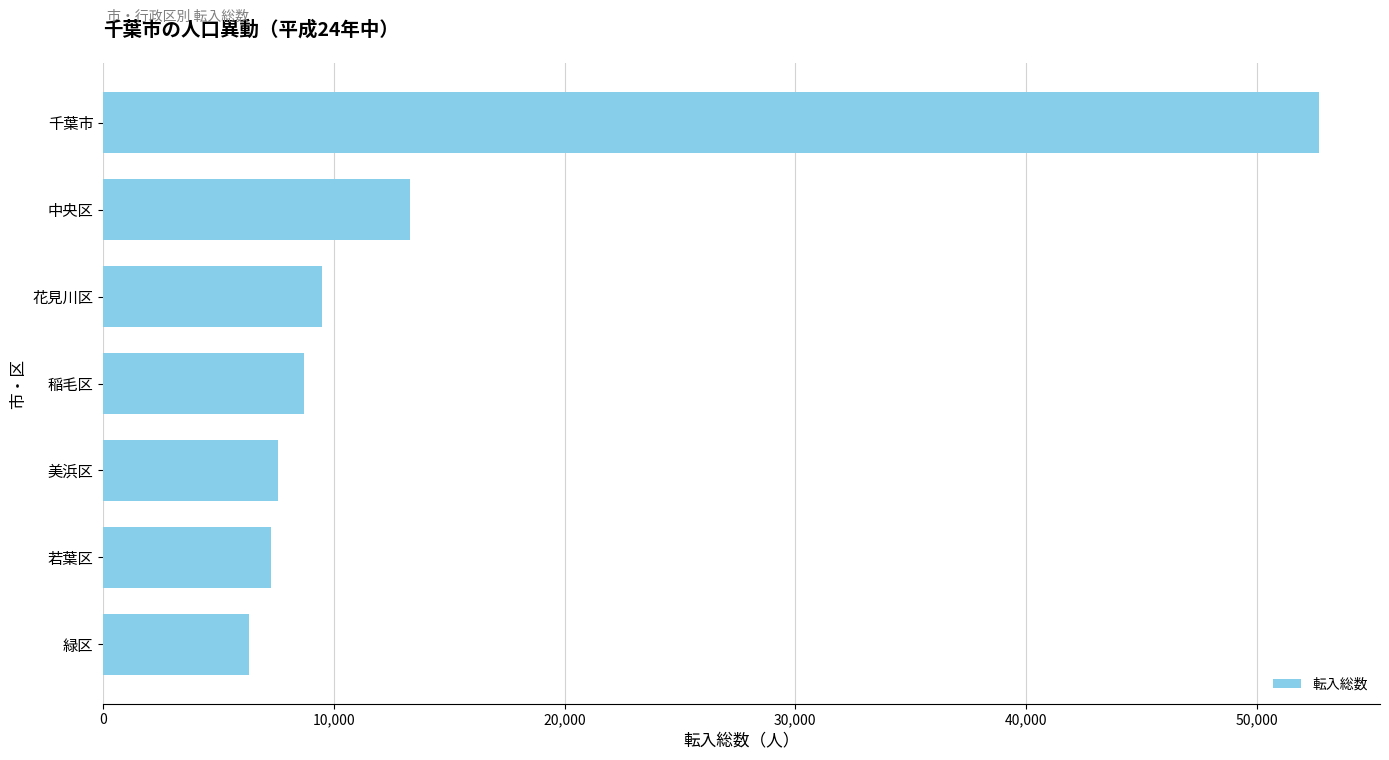

What is the sum of all values?

105426